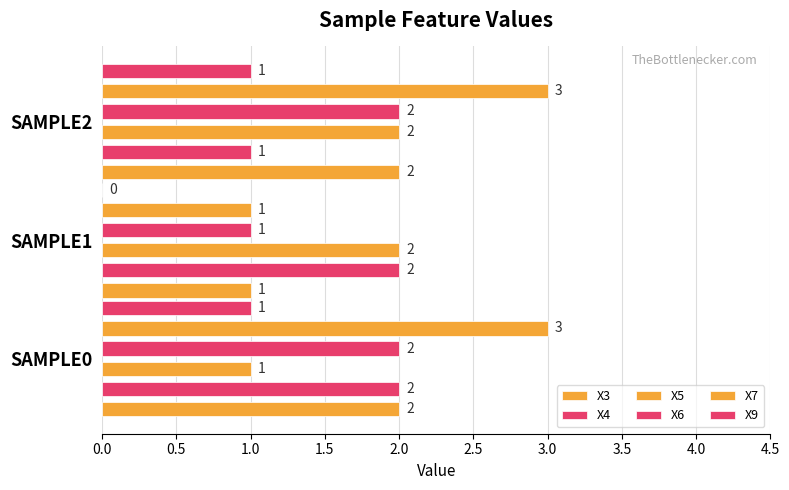

How many bars are there in total?

18